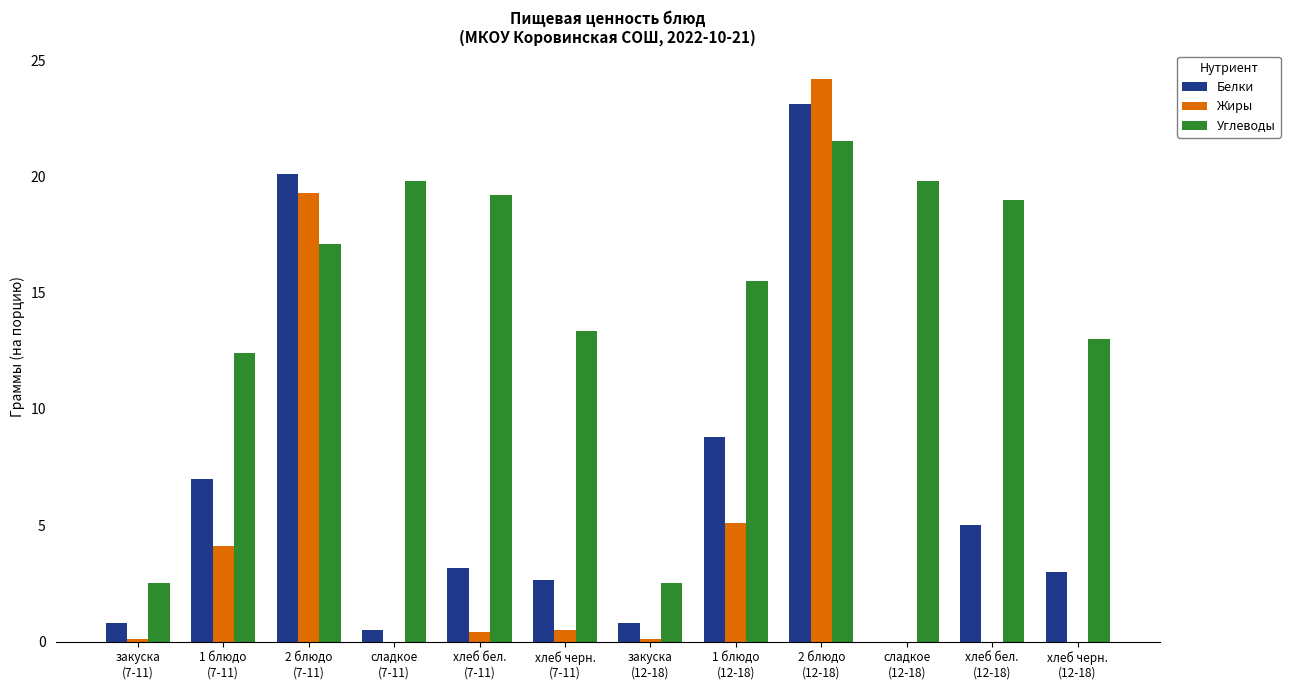

What is the sum of all Углеводы values?

175.7